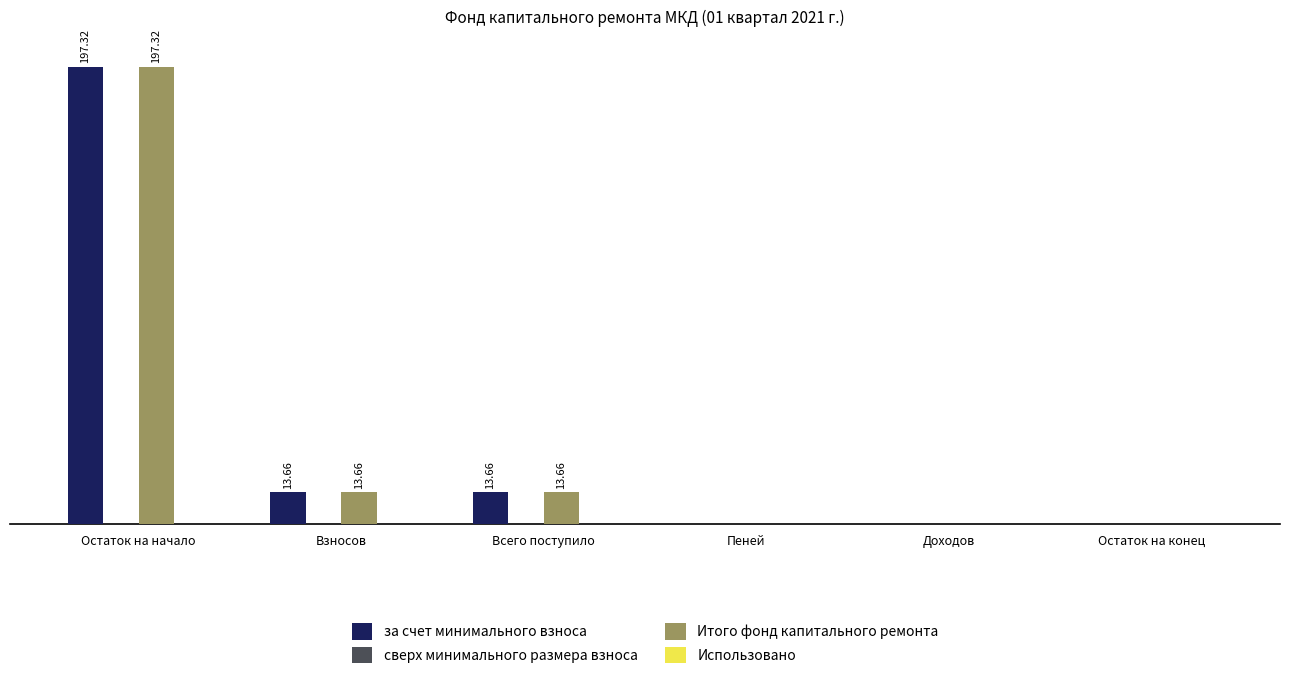

At which category does the chart reach its peak across all series?

Остаток на начало